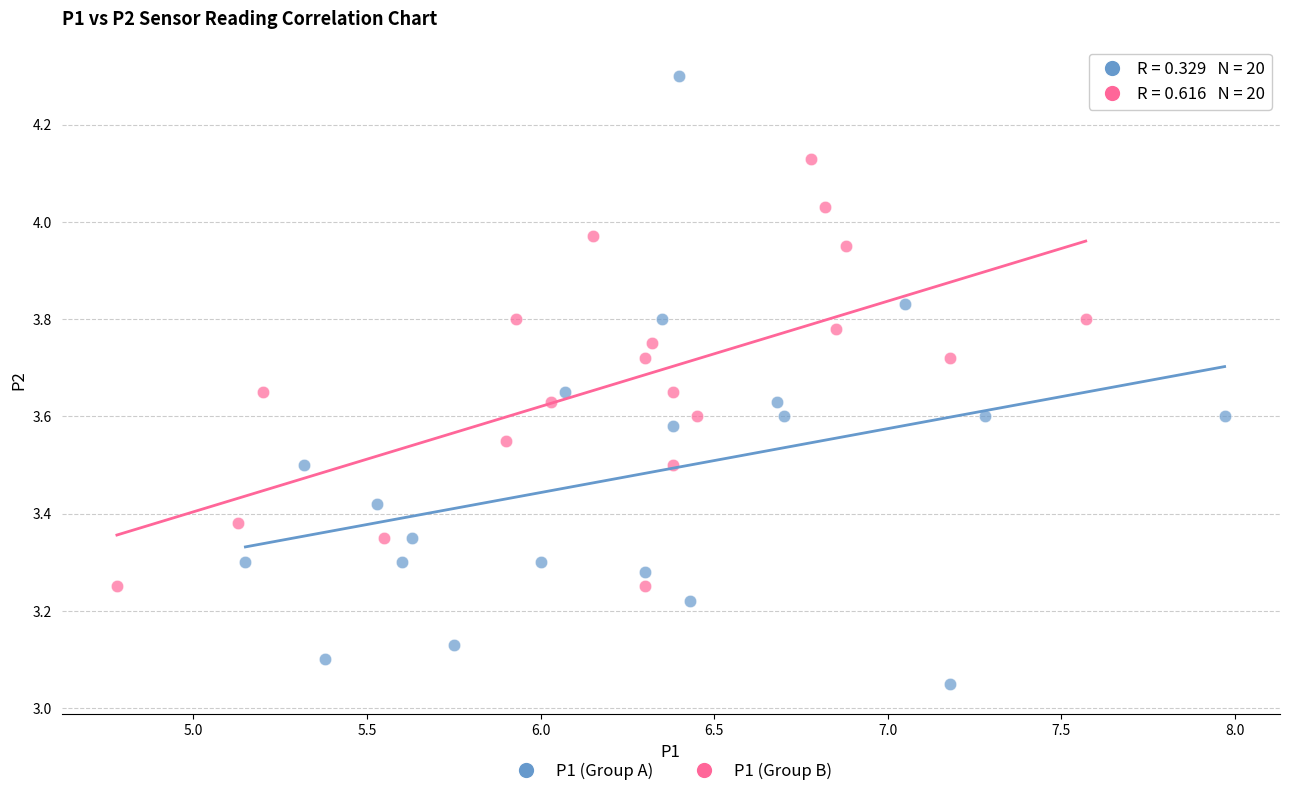

Which series contains the lowest Y value?

P1 (Group A)